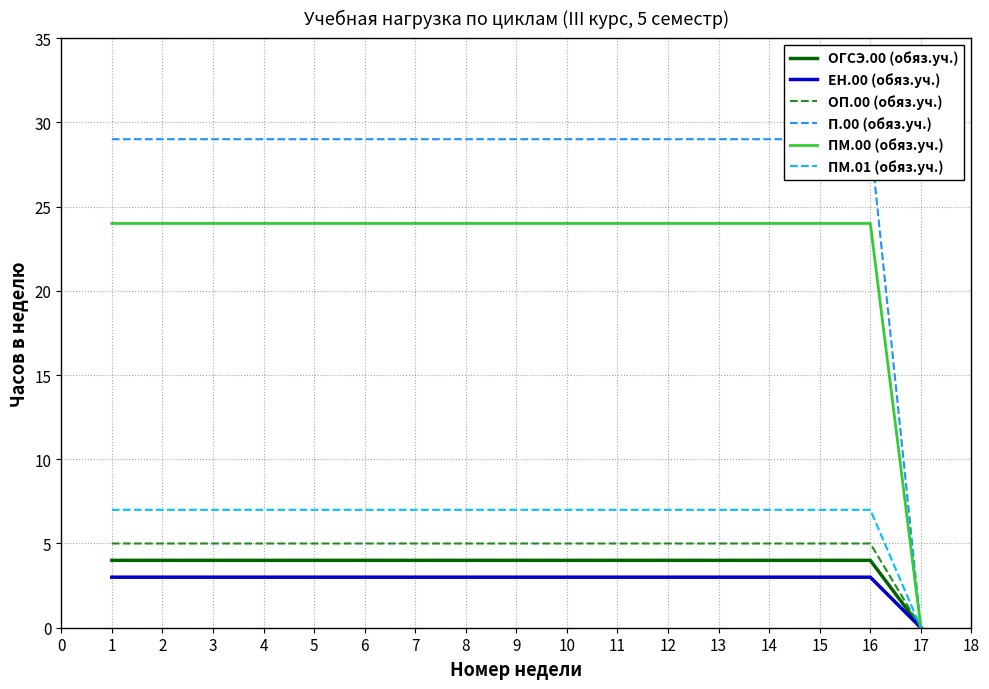

Is the value of ПМ.01 (обяз.уч.) at 7 greater than the value of ЕН.00 (обяз.уч.) at 7?

Yes